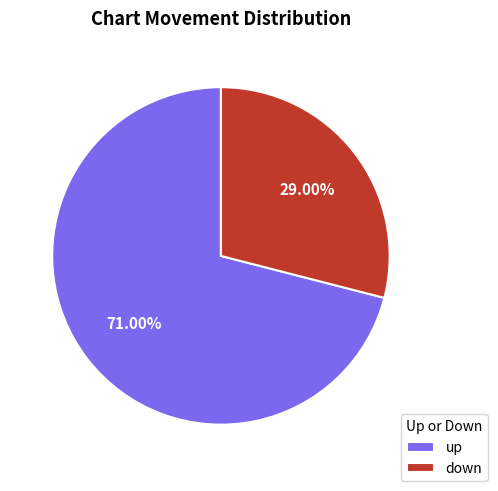

Rank the categories by value from highest to lowest.

up, down